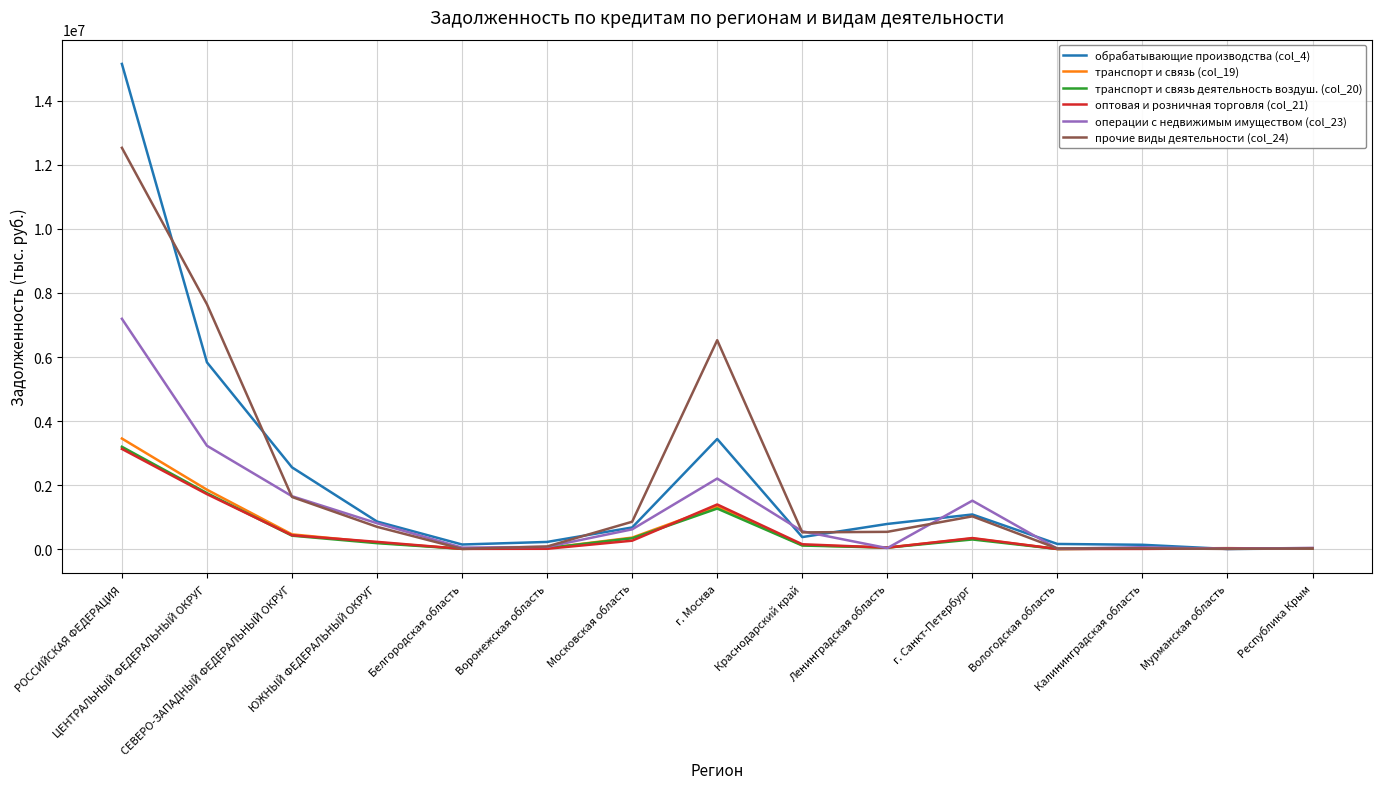

Between Московская область and Краснодарский край, which series saw the biggest shift?

прочие виды деятельности (col_24)